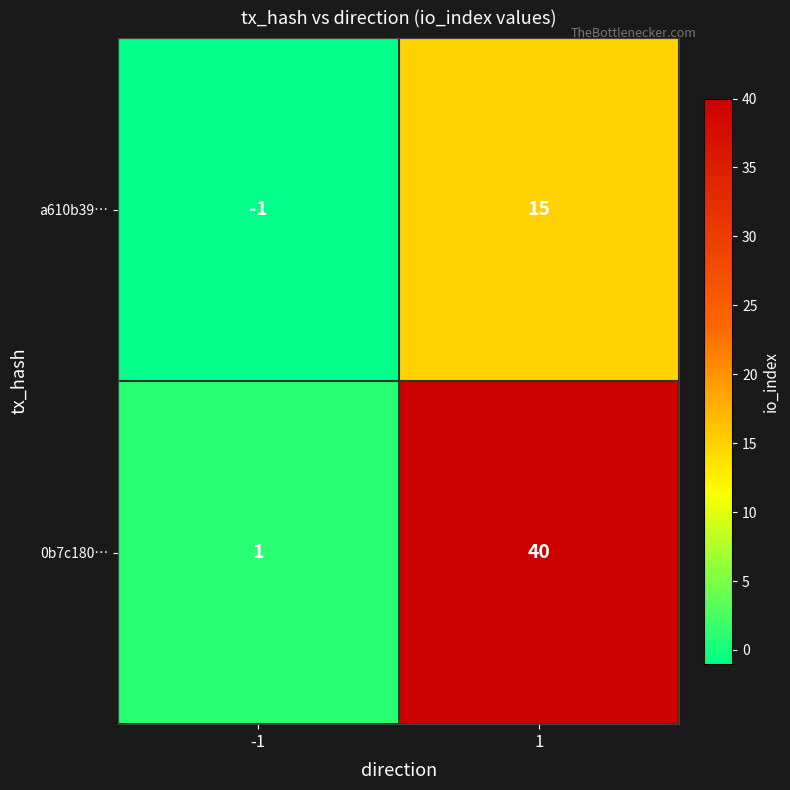

What is the difference between the highest and lowest values at -1?

2